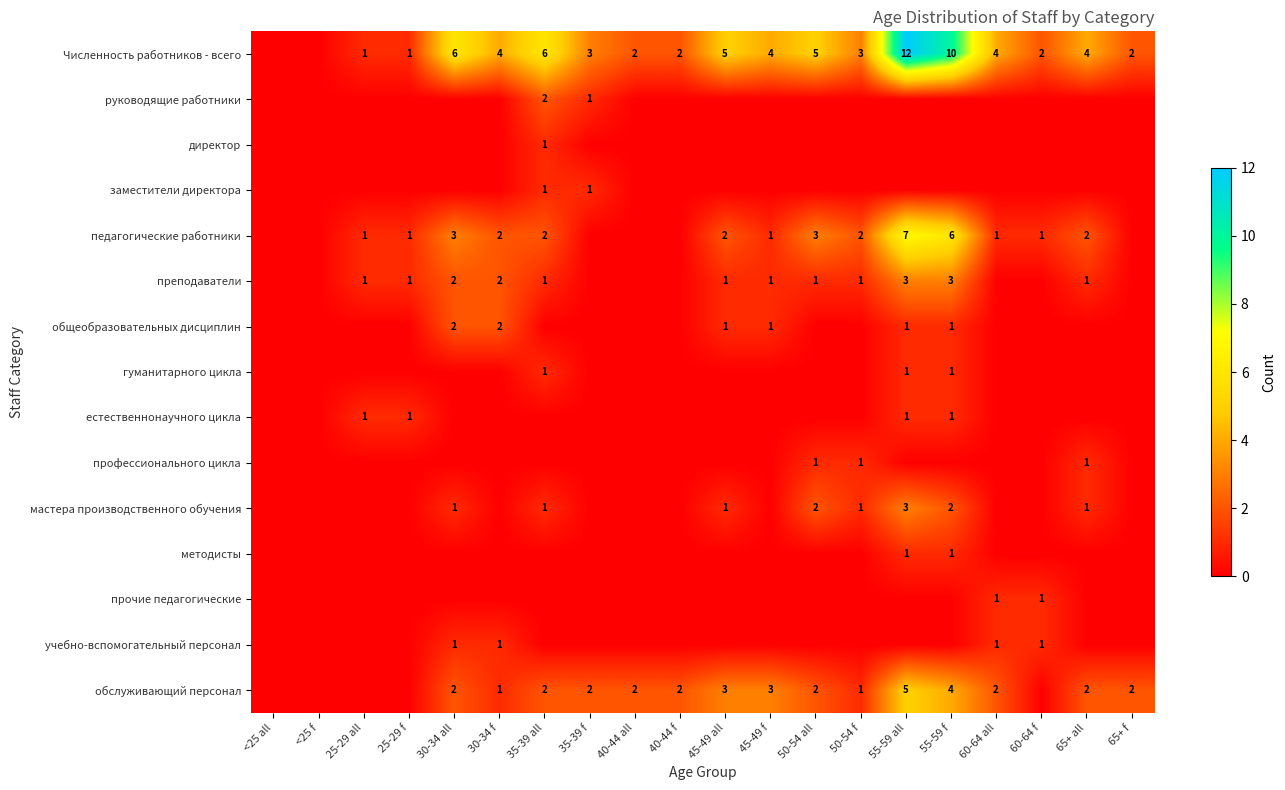

Count the number of categories in the chart.

20